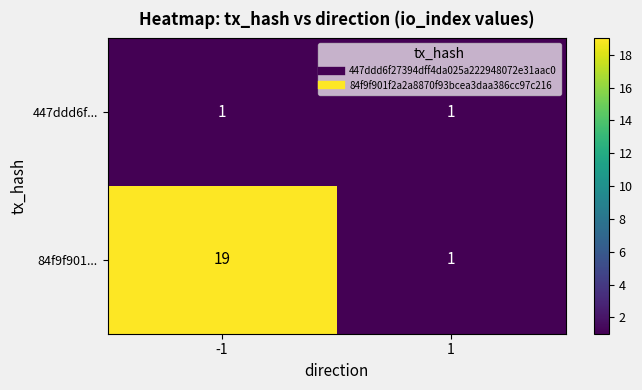

True or false: 84f9f901... has a value of 28 at -1.

False